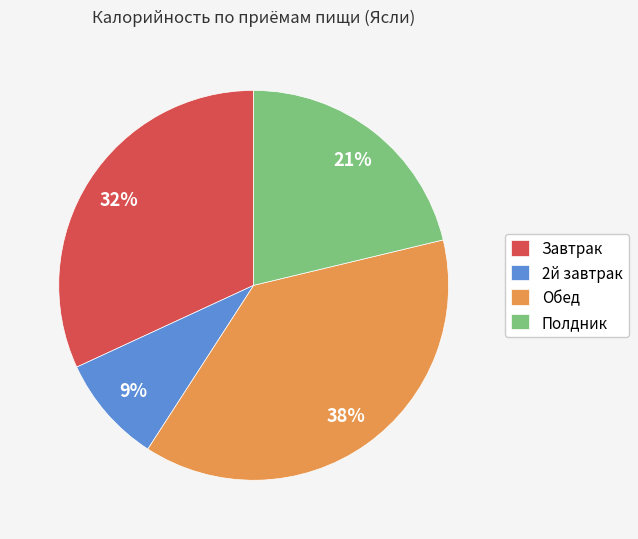

Is Завтрак the majority of the pie?

No